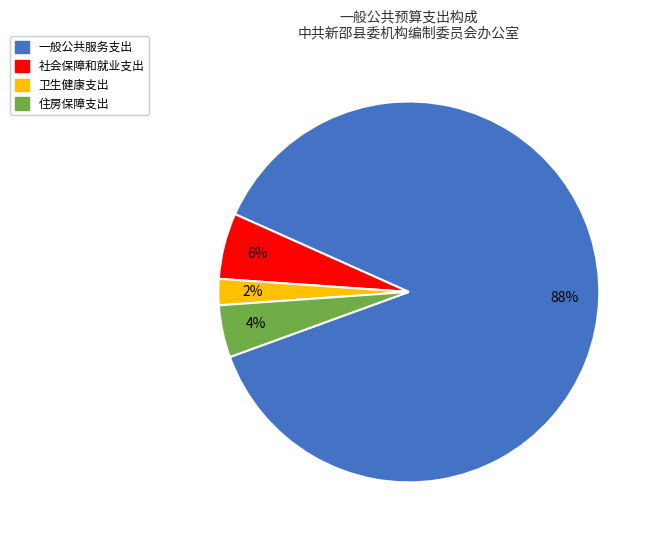

Is it true that 住房保障支出 is 17% of the pie?

False